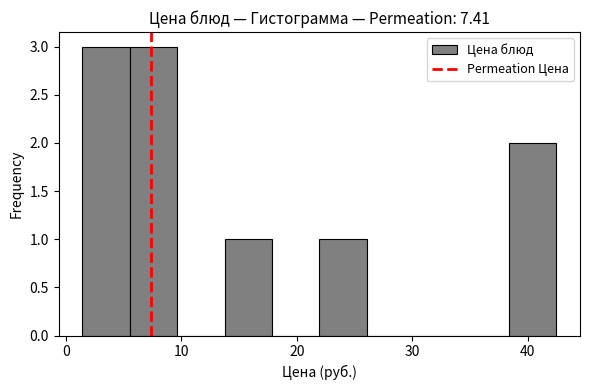

What is the height of the bar covering 22 to 26 on the x-axis? Neither the bar edges nor the heights are printed on the chart, so give them approximately, as read against the axes.

1